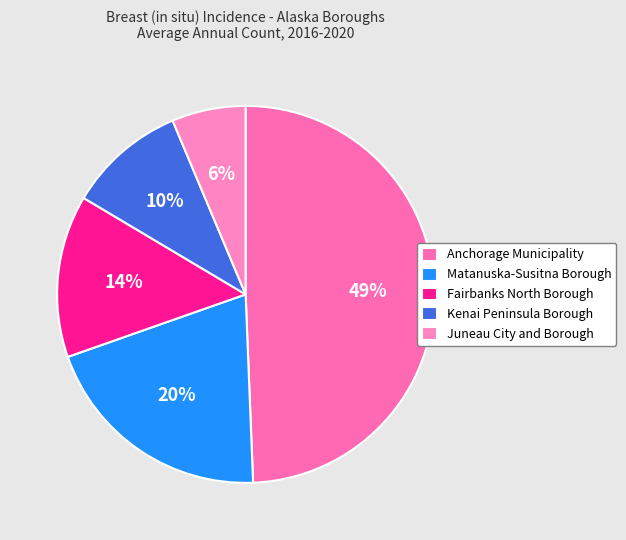

What percentage is the Matanuska-Susitna Borough slice, to the nearest percent?

20%